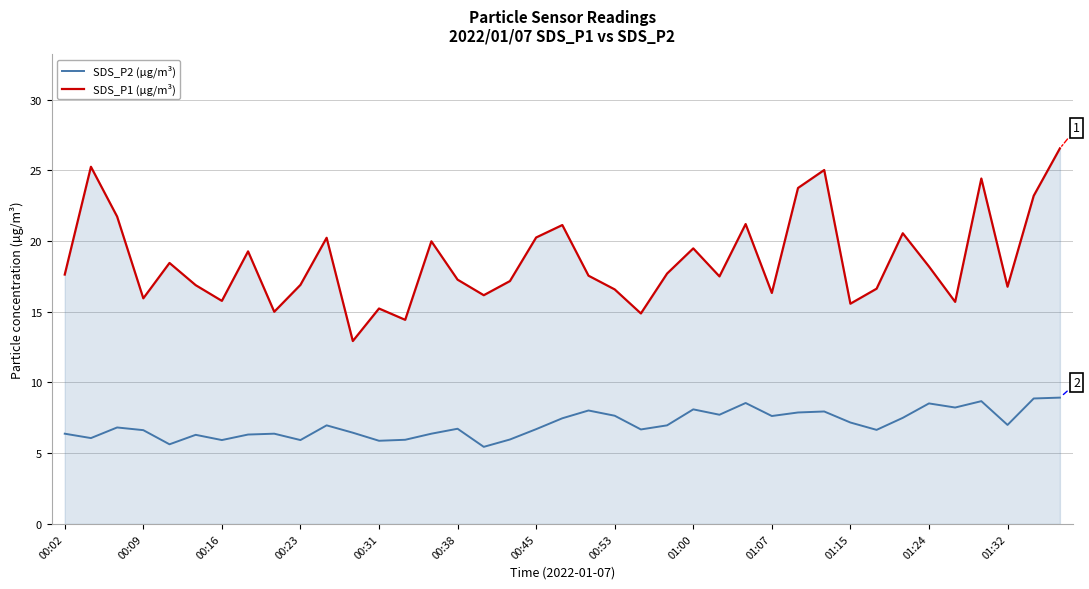

True or false: SDS_P1 (µg/m³) and SDS_P2 (µg/m³) intersect in this chart.

False